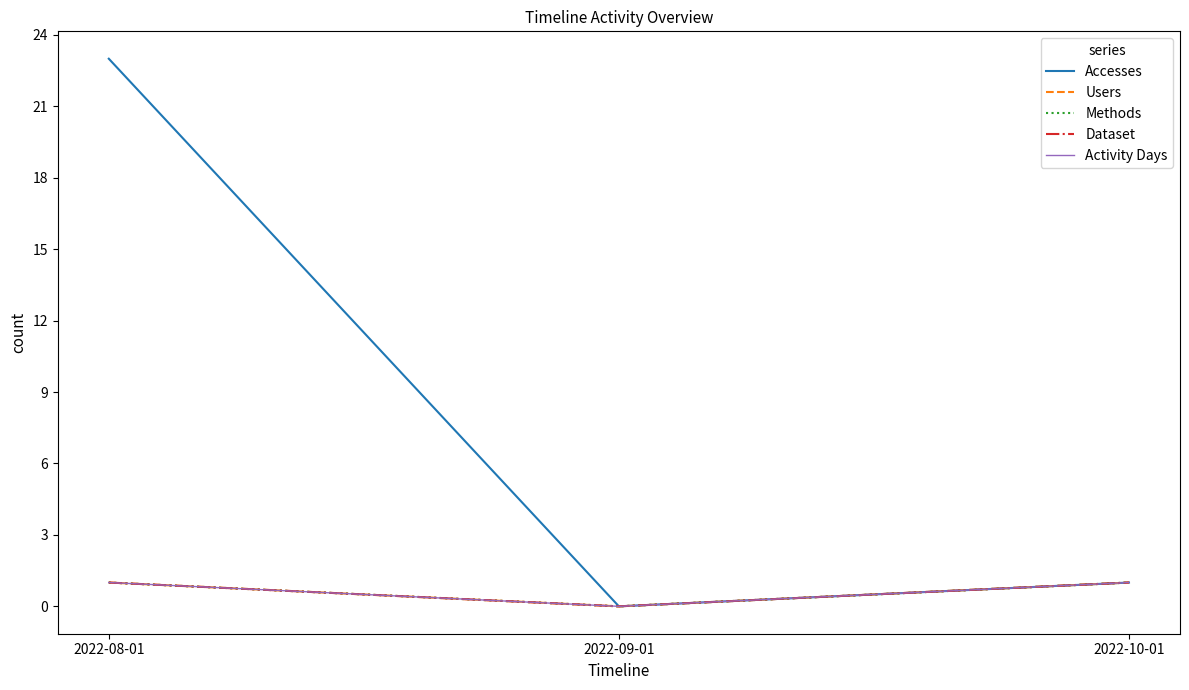

Does the chart display data point markers on the line(s)?

No